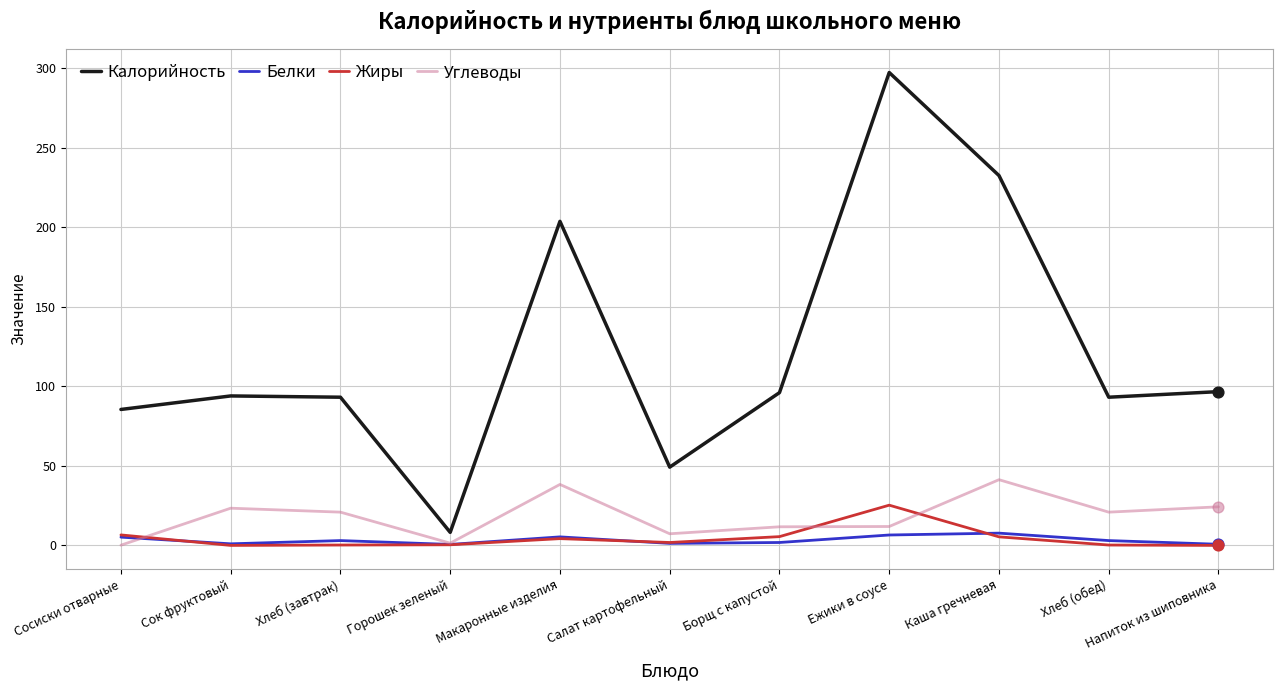

At which category is the sum across all series the highest?

Ежики в соусе